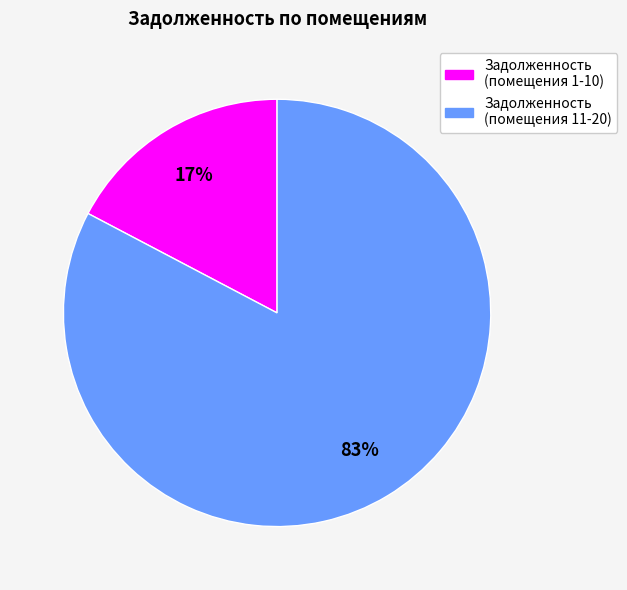

To the nearest percent, what is the average slice percentage?

50%